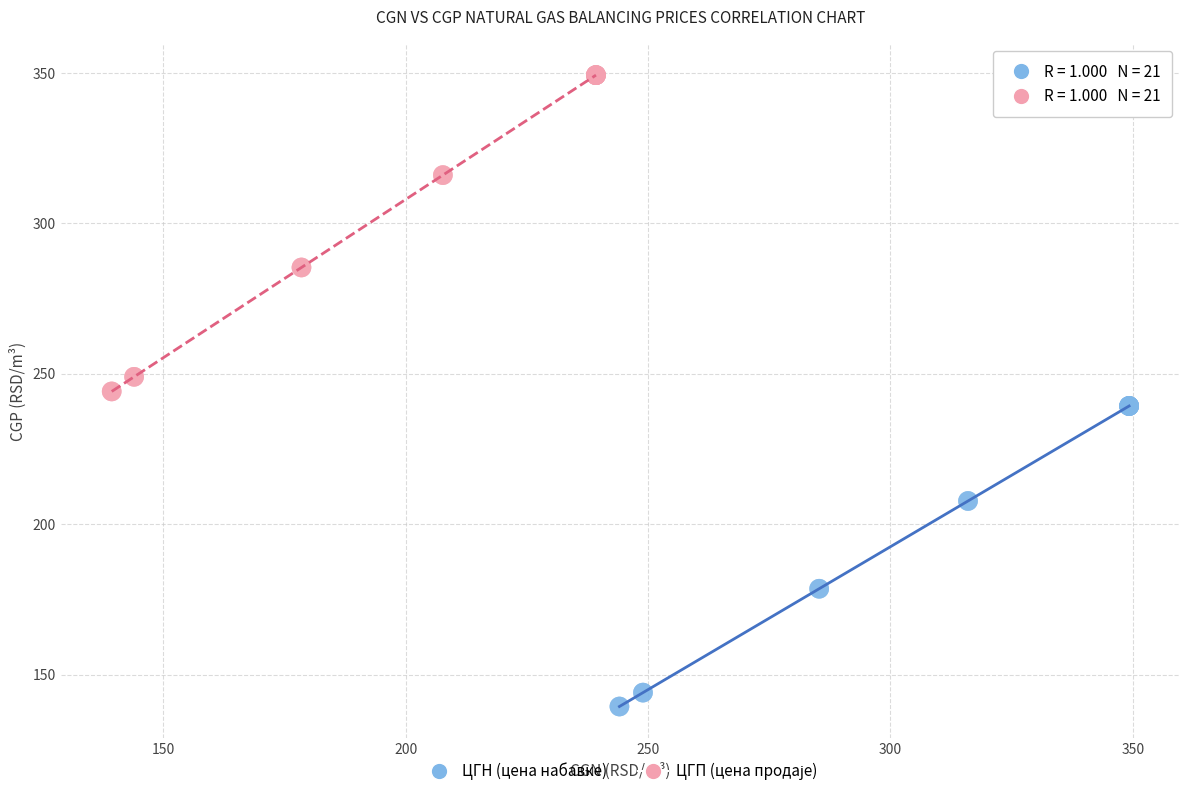

Which series reaches the minimum Y coordinate?

ЦГН (цена набавке)